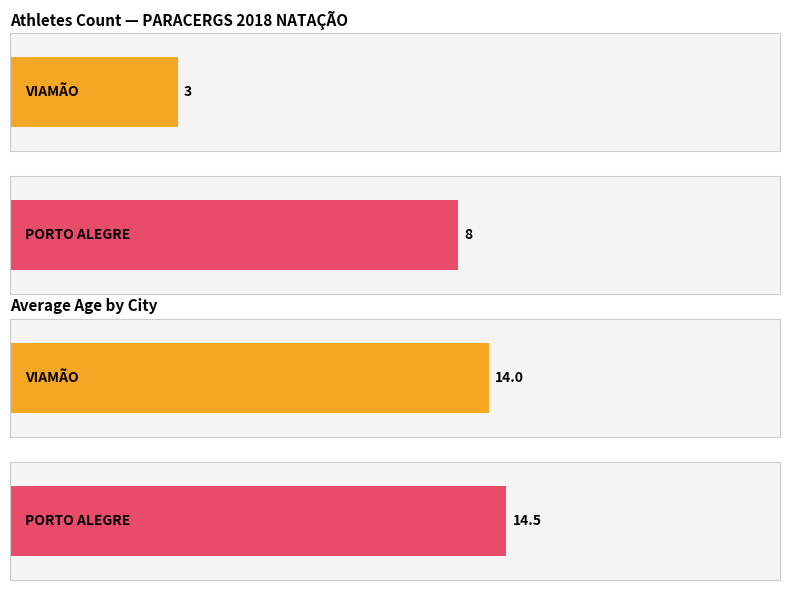

How many bars are there in total?

4